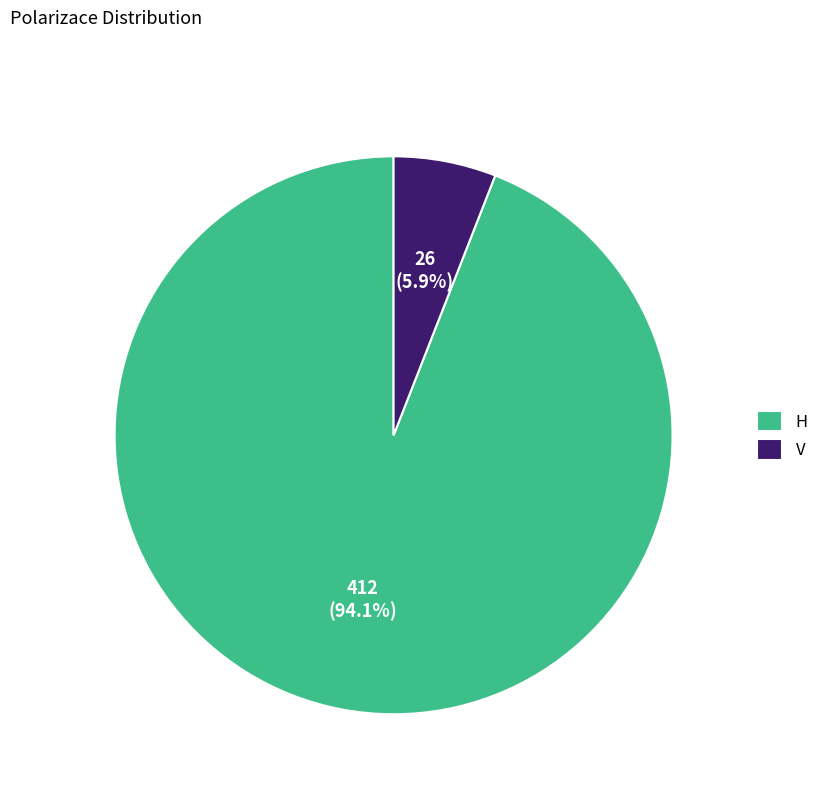

What is the largest slice in the pie chart?

H